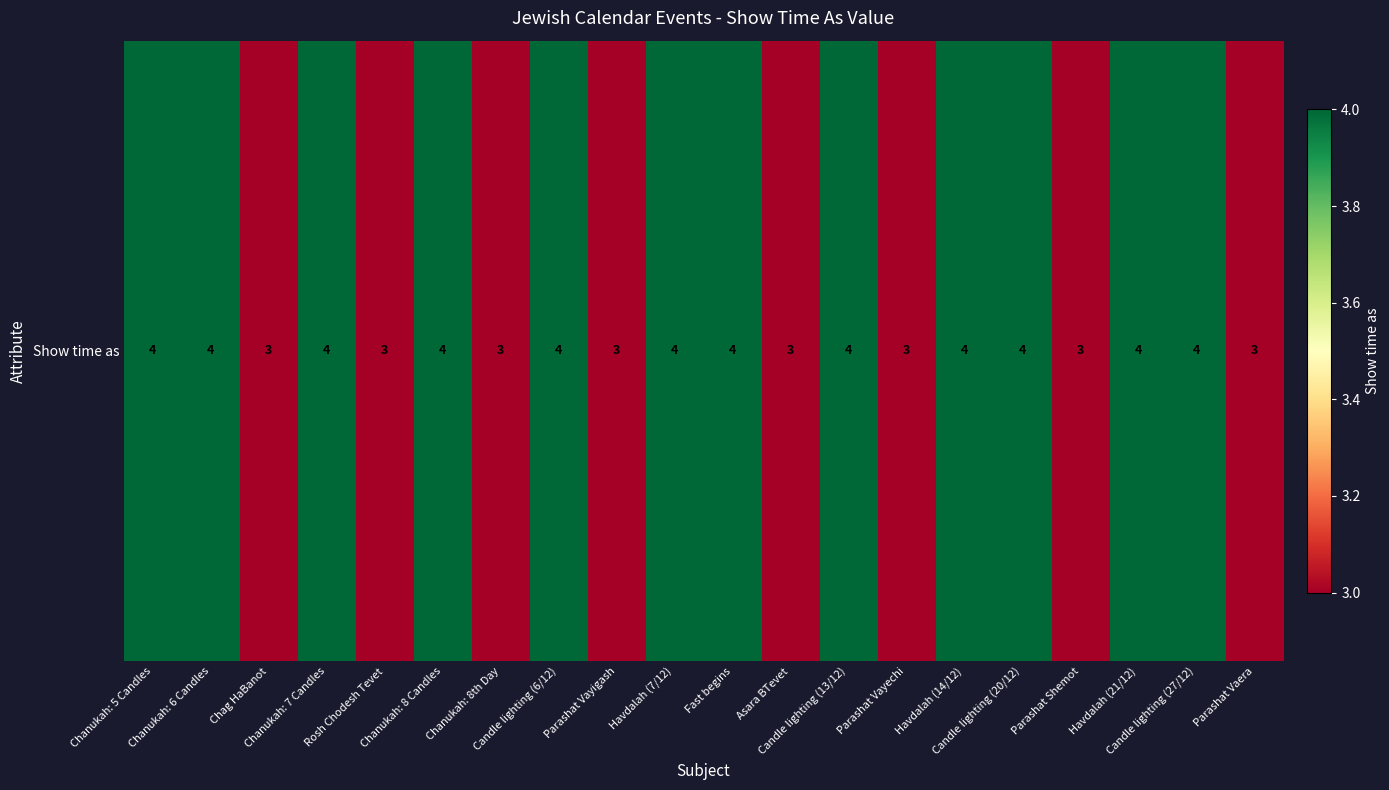

What is the maximum value shown in the chart?

4